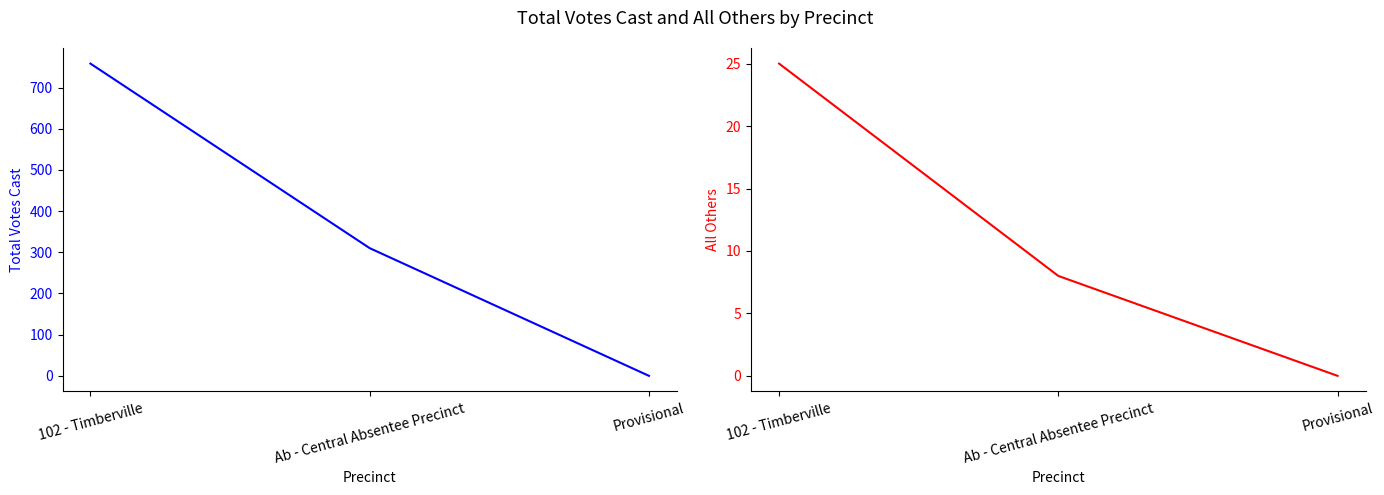

List the series in order of their overall mean, highest first.

Total Votes Cast, All Others